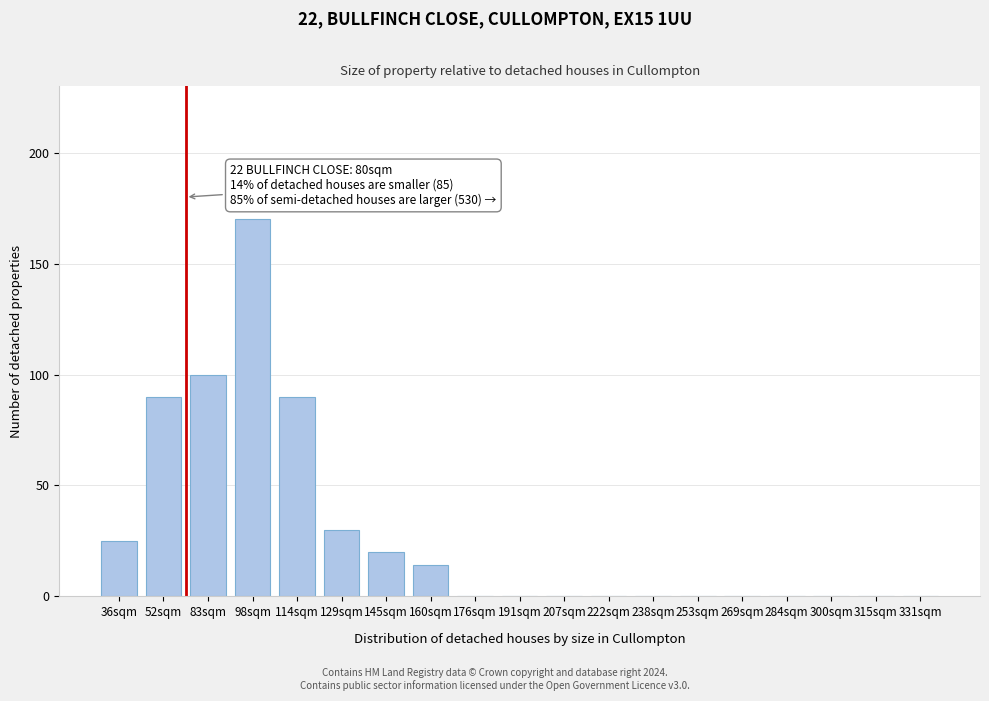

Reading left to right, list all the values displayed in this chart.

36sqm=25	52sqm=90	83sqm=100	98sqm=170	114sqm=90	129sqm=30	145sqm=20	160sqm=14	176sqm=0	191sqm=0	207sqm=0	222sqm=0	238sqm=0	253sqm=0	269sqm=0	284sqm=0	300sqm=0	315sqm=0	331sqm=0